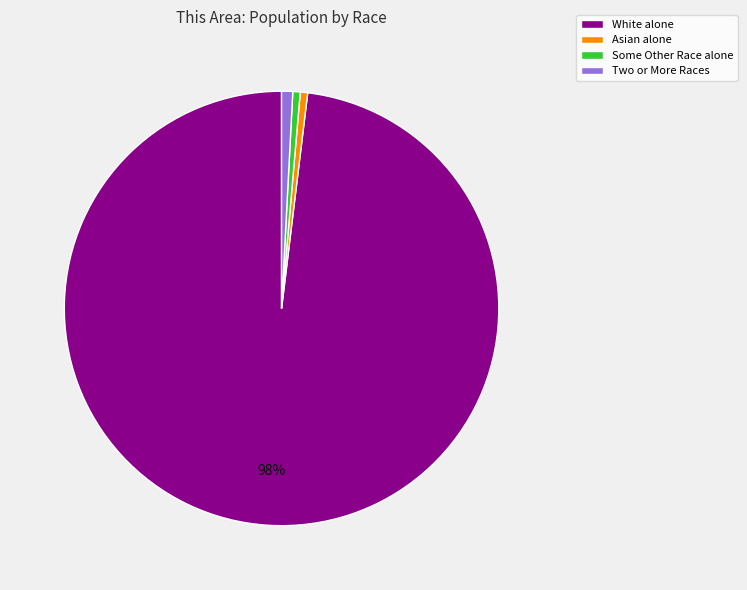

Count the number of slices in the pie.

4